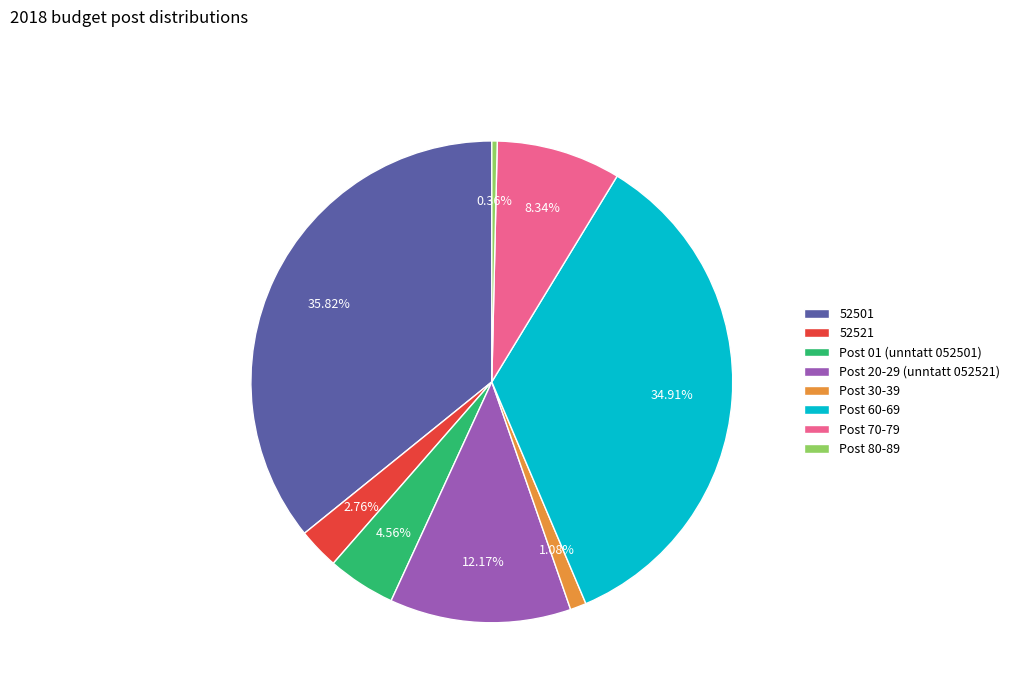

Is there a majority slice in this chart?

No